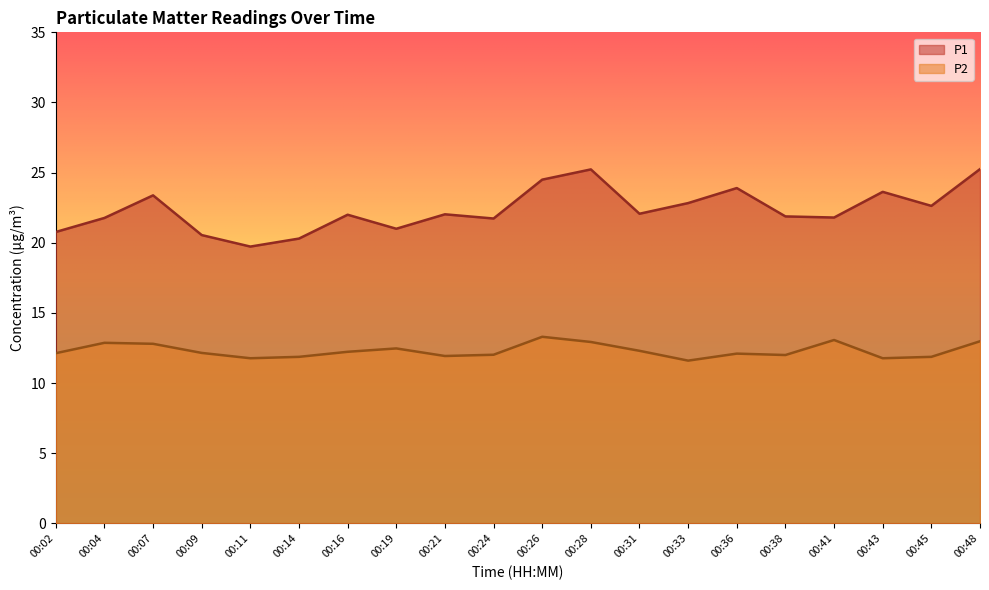

How many series are shown in this chart?

2